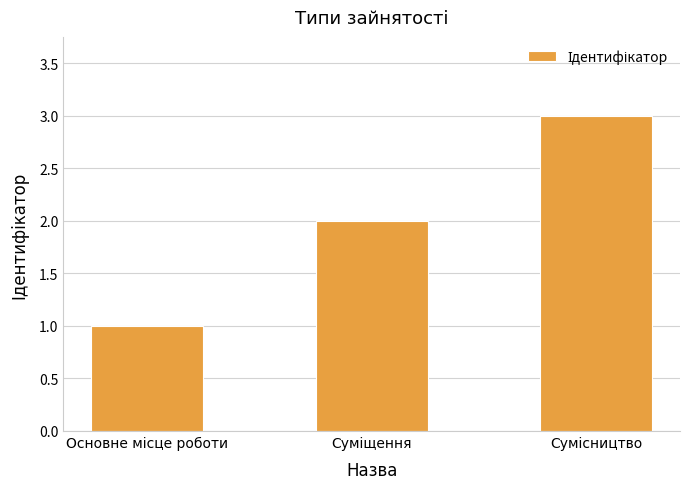

What is the greatest value displayed?

3